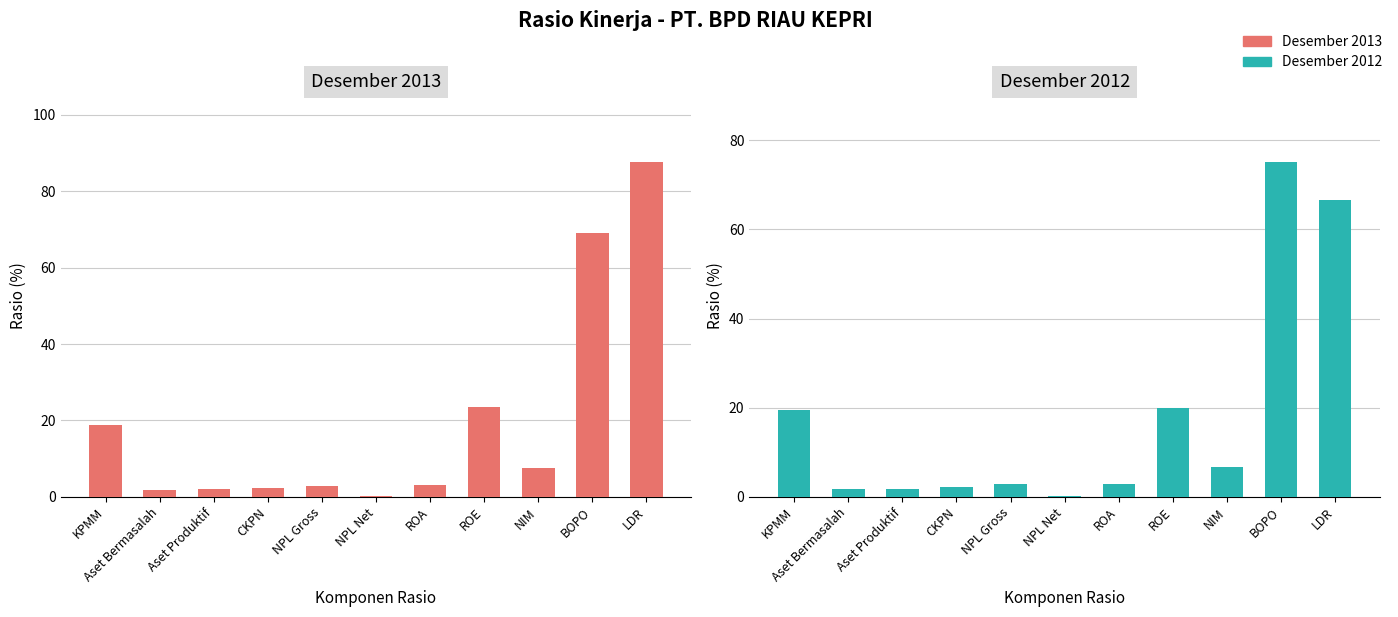

Reading left to right, extract all data points from this chart.

Desember 2013: 18.7	1.9	1.9	2.4	2.8	0.2	3.0	23.6	7.5	69.1	87.6
Desember 2012: 19.6	1.8	1.9	2.2	3.0	0.2	3.0	19.9	6.7	75.1	66.5